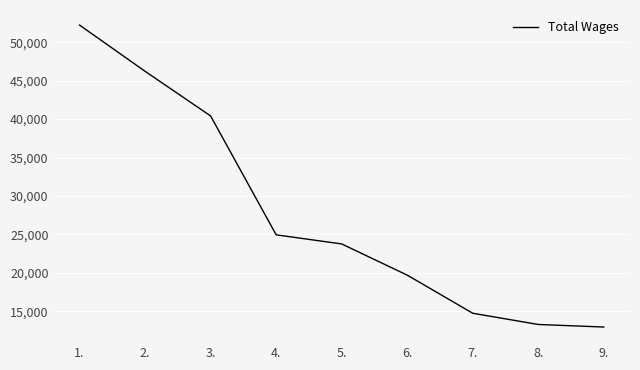

What is the approximate value at 4., to the nearest 100?

24900